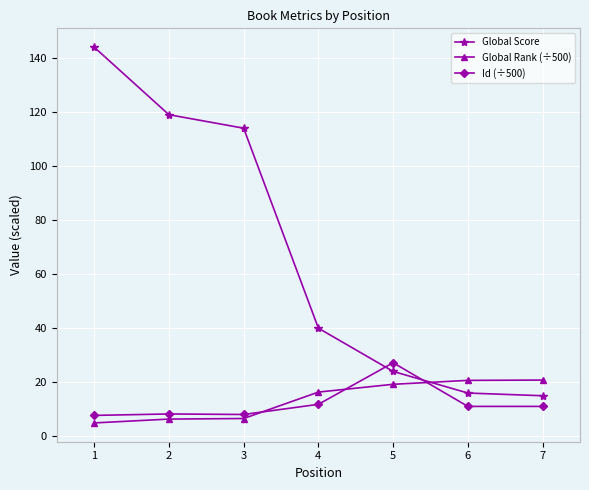

How many values in the Id (÷500) series exceed 11?

4